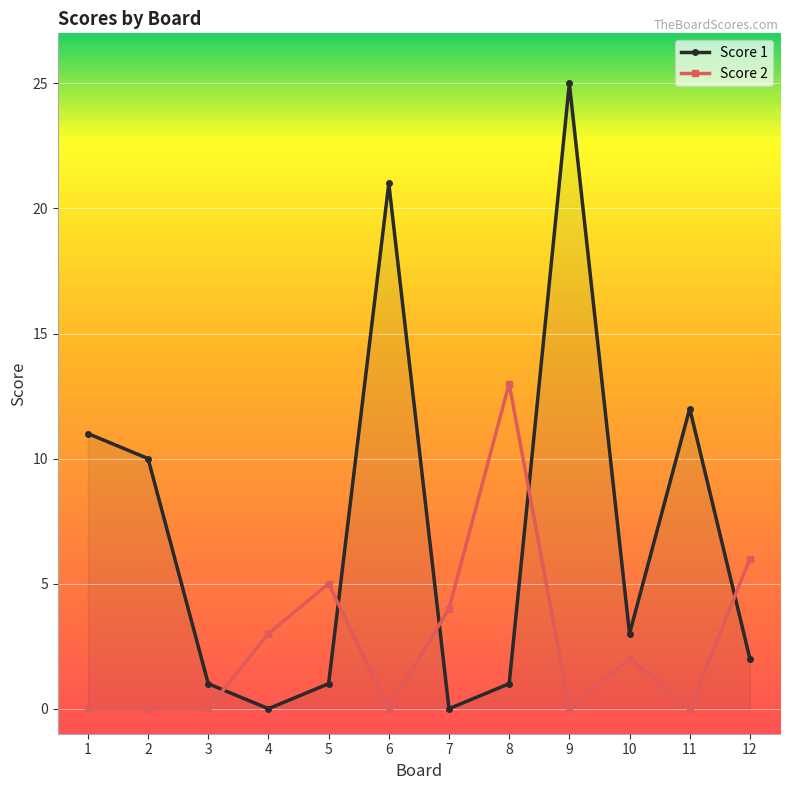

List the series in order of their overall mean, lowest first.

Score 2, Score 1